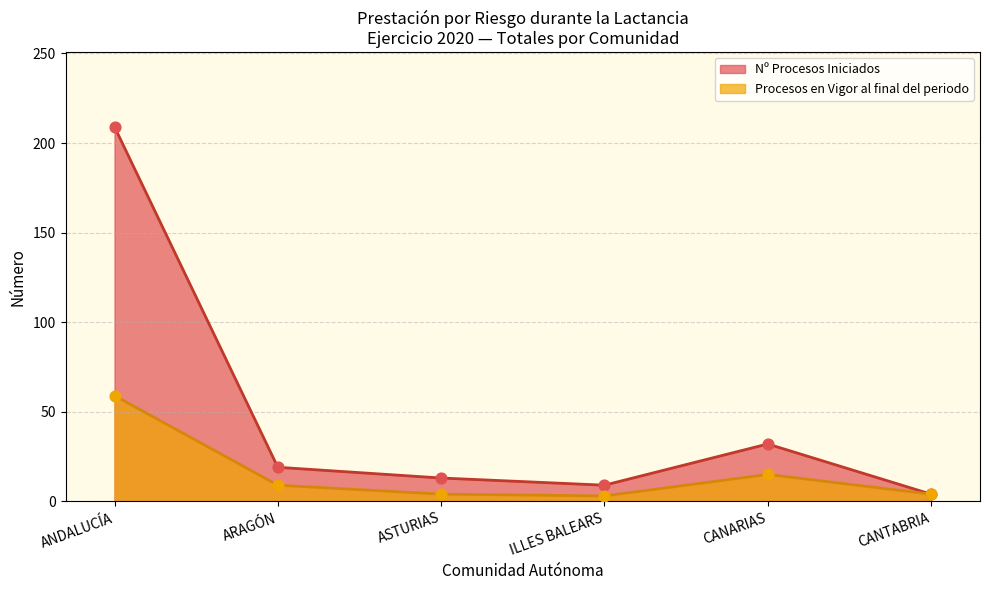

Which series reaches the minimum Y coordinate?

Procesos en Vigor al final del periodo